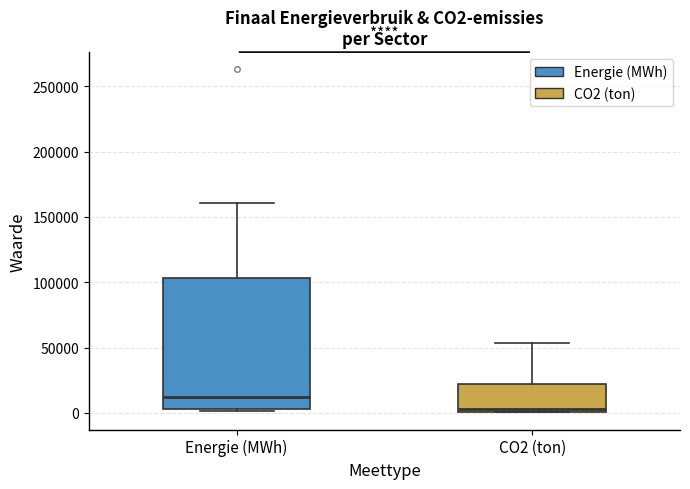

Where does the upper whisker of the box for CO2 (ton) end on the y-axis? The values are not printed on the chart, so give them approximately, as read against the axis.

55000